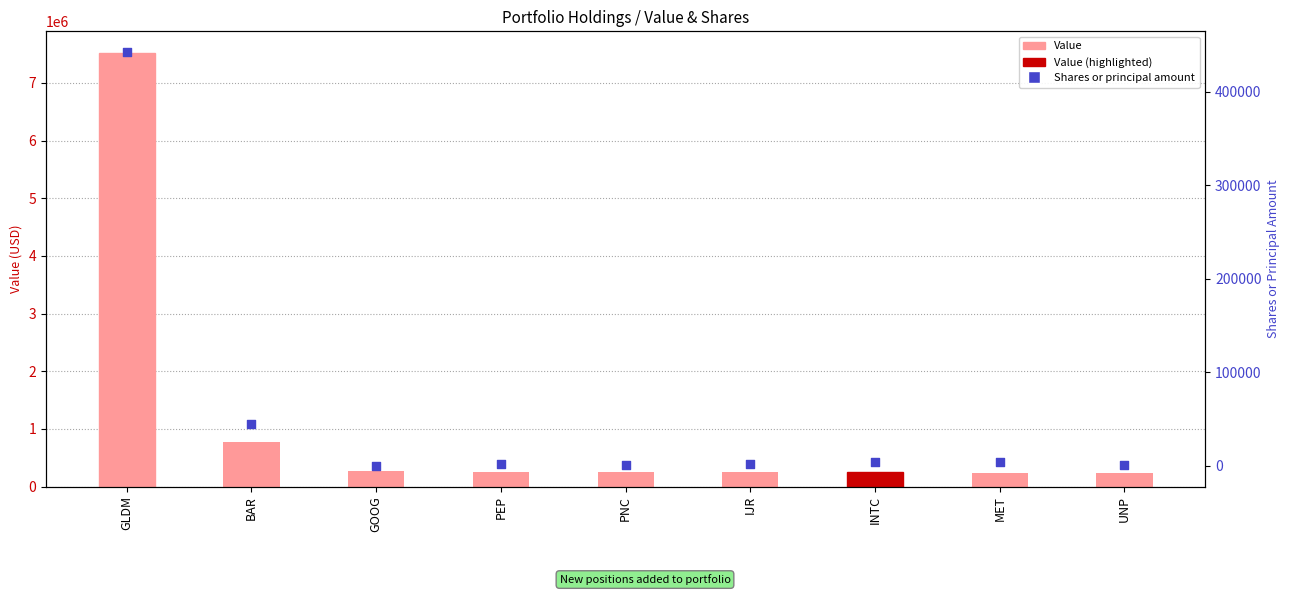

Which series contains the lowest Y value?

Shares or principal amount